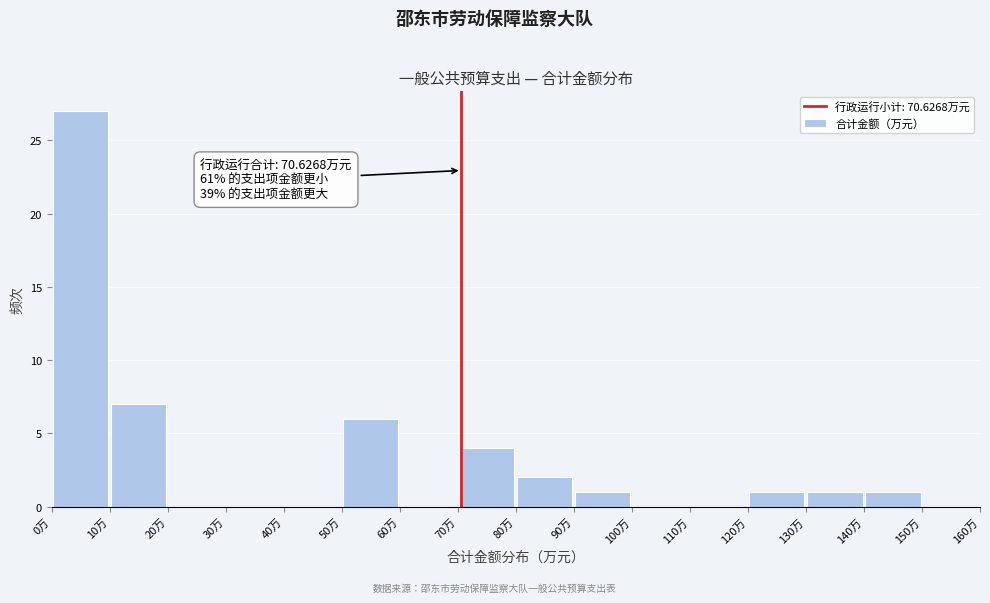

Which range on the x-axis has the tallest bar?

0 to 10